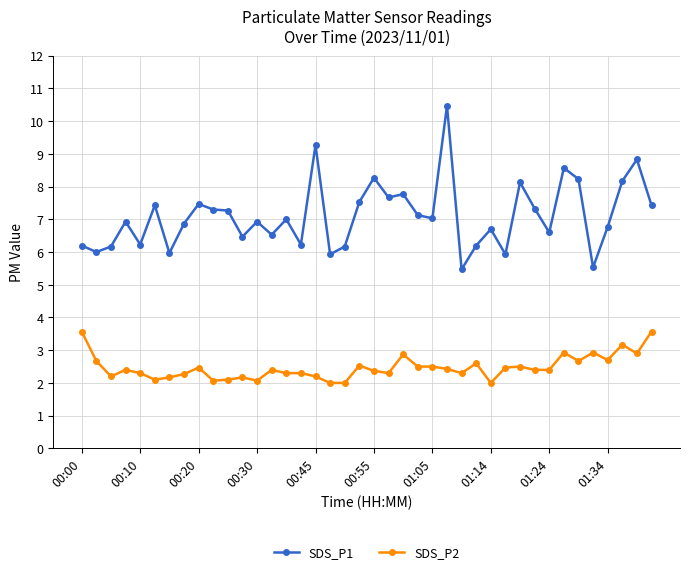

True or false: SDS_P1 has more than 1 interior local peaks.

True